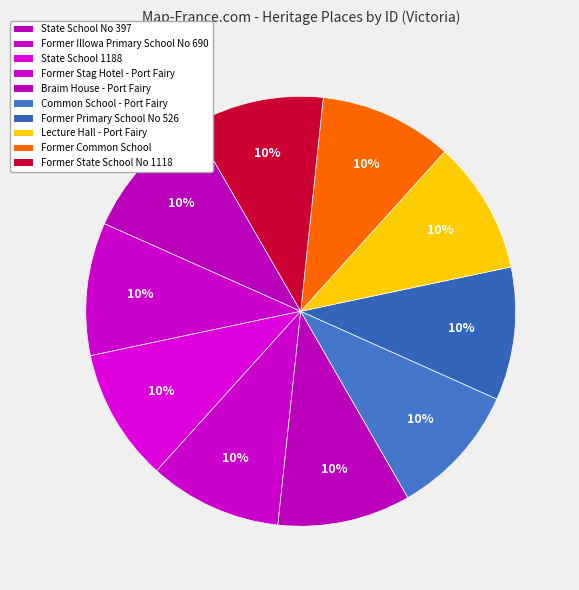

Count the number of slices in the pie.

10